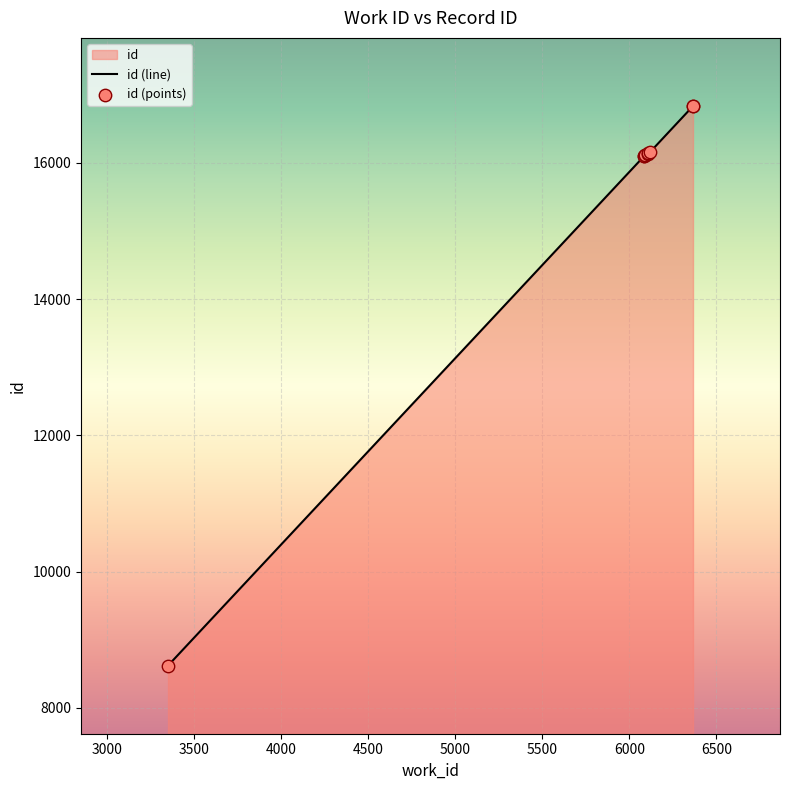

Is the value of id (line) at 3500 greater than the value of id (points) at 4500?

No